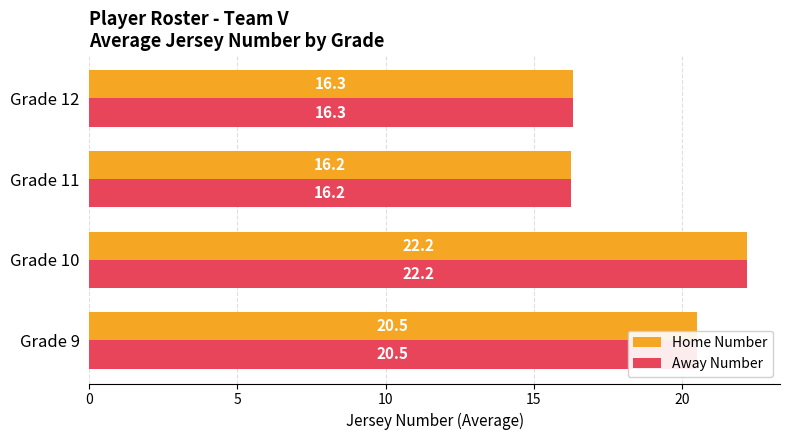

What is the sum of all Home Number values?

75.3